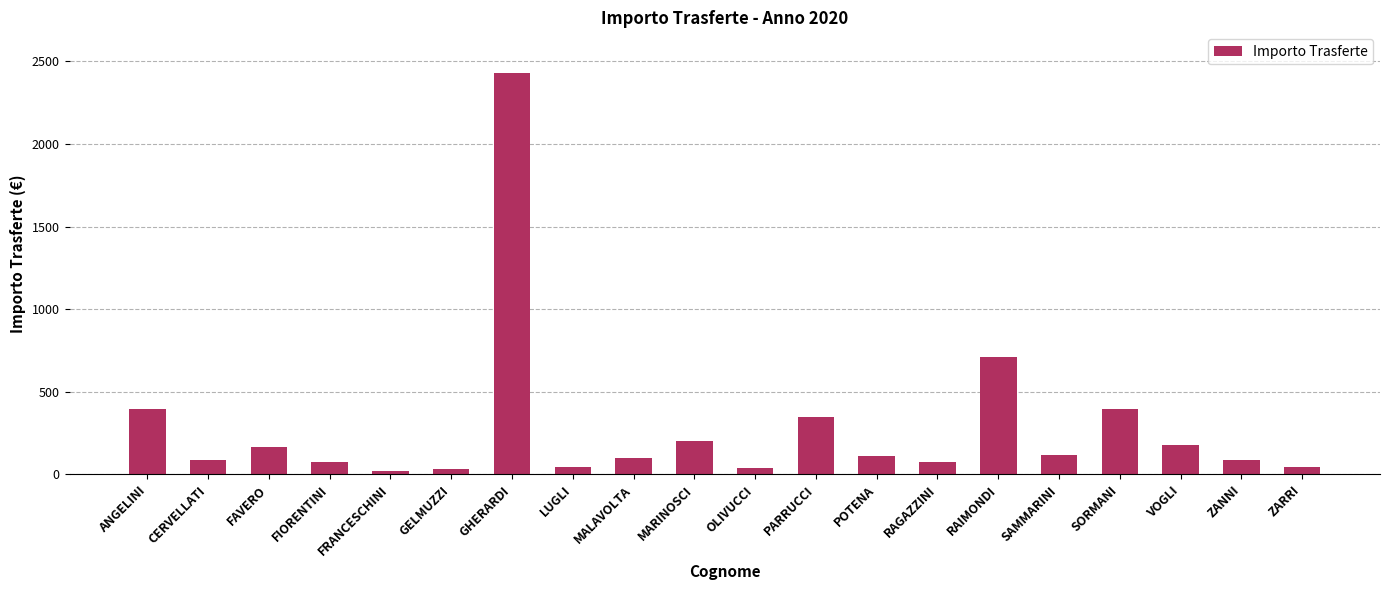

The value at FAVERO is 167.2. True or false?

True